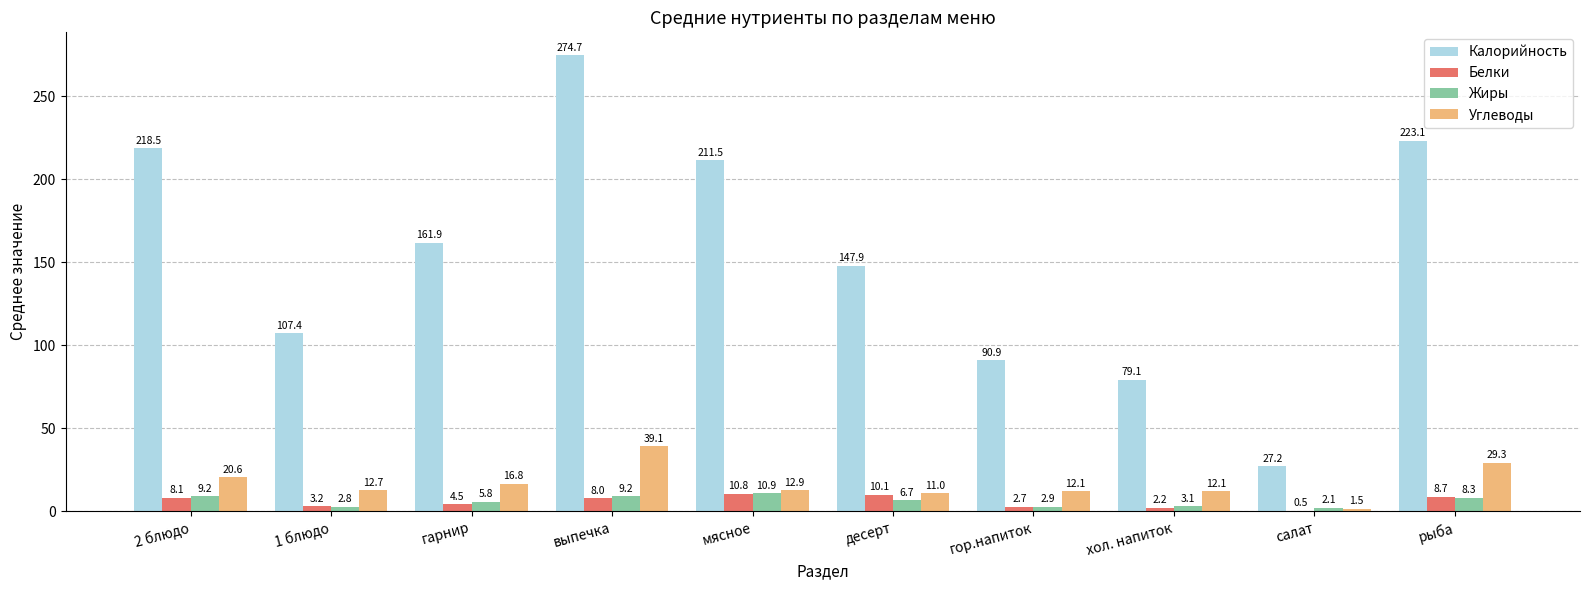

What is the total value across all series at хол. напиток?

96.6